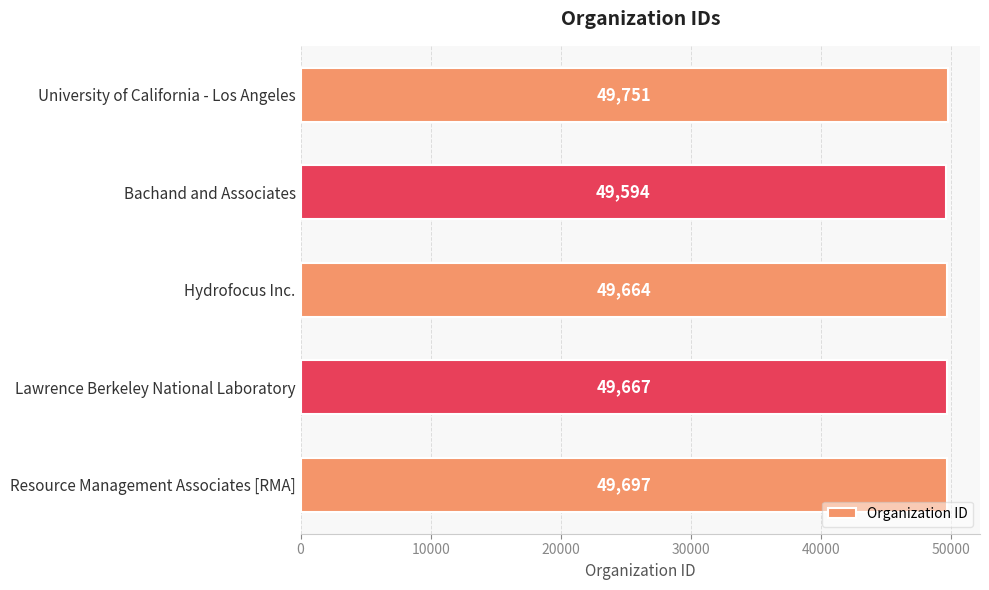

How many series are shown in this chart?

1